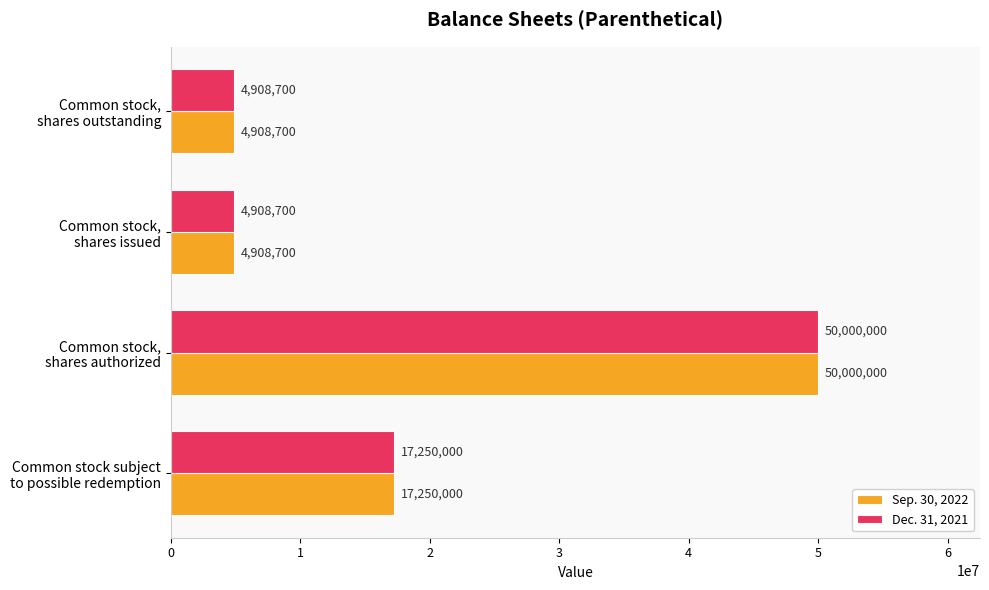

What is the maximum value shown in the chart?

50000000